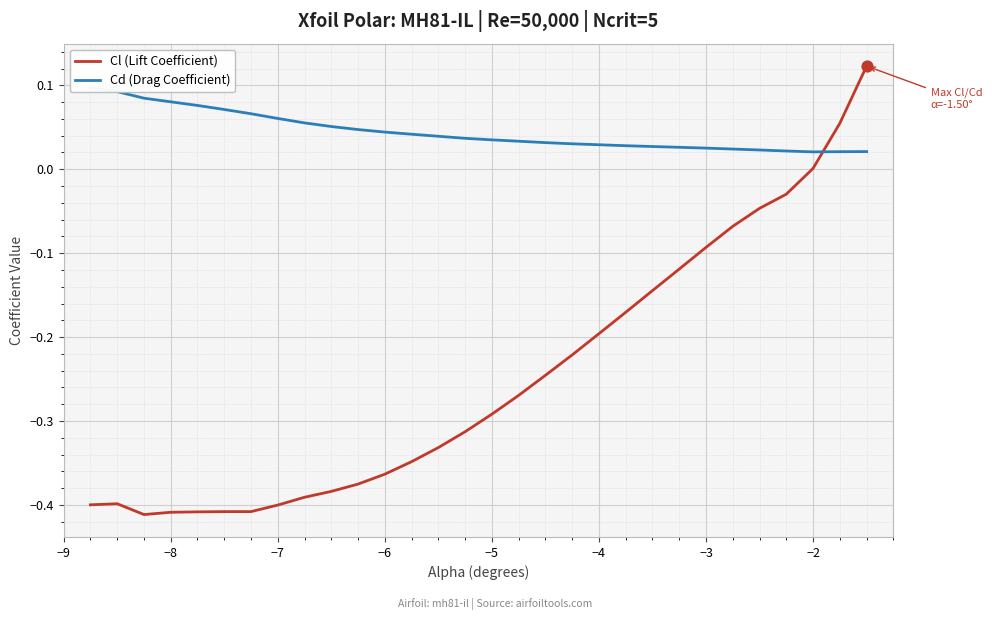

Which series has the largest Y range (max minus min)?

Cl (Lift Coefficient)